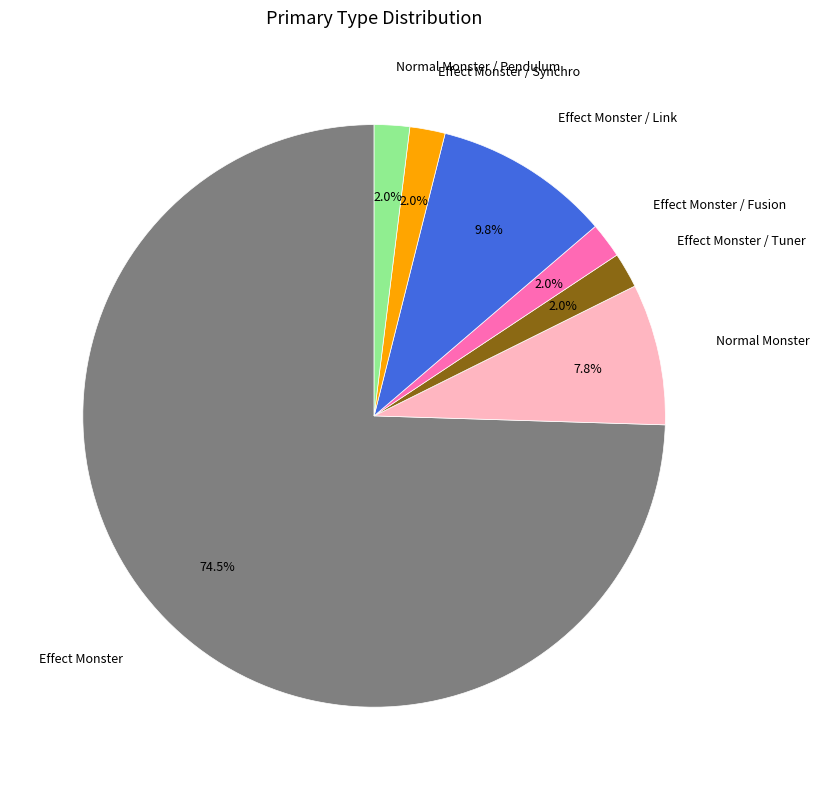

True or false: Effect Monster / Link accounts for 3% of the total.

False